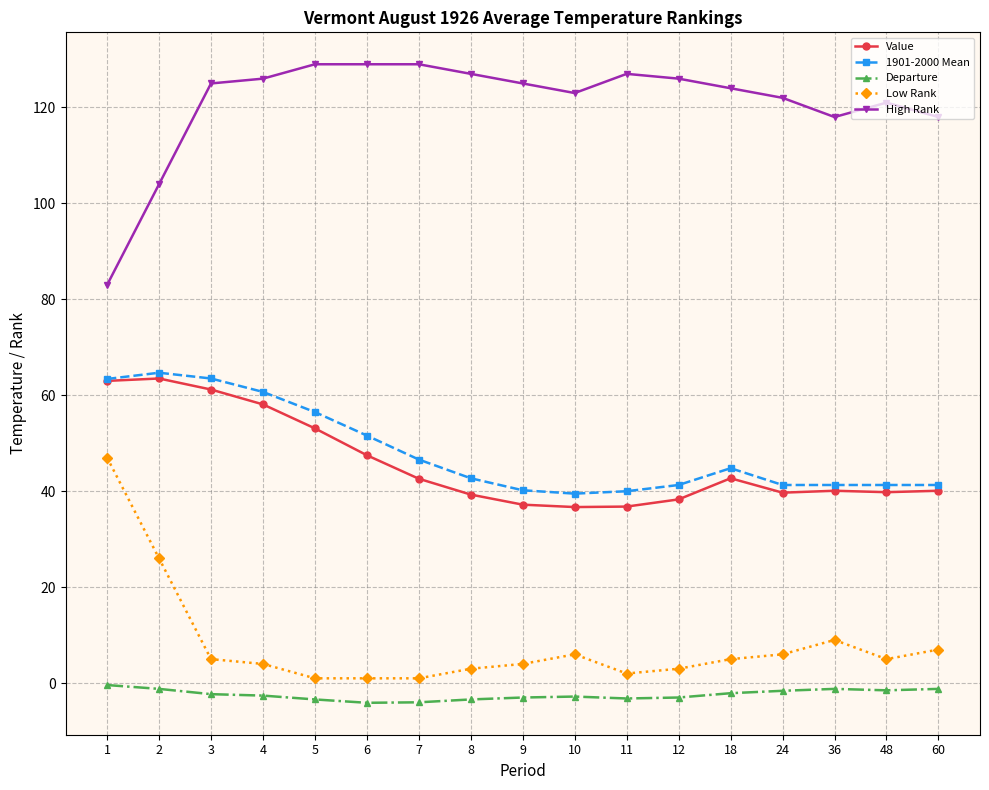

At how many categories does at least one series exceed 3?

17